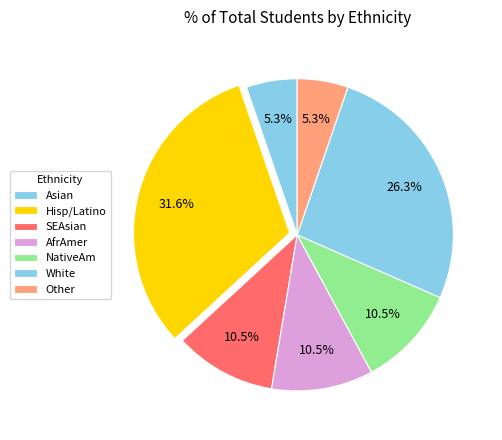

Combined, do AfrAmer and NativeAm account for over 50%?

No